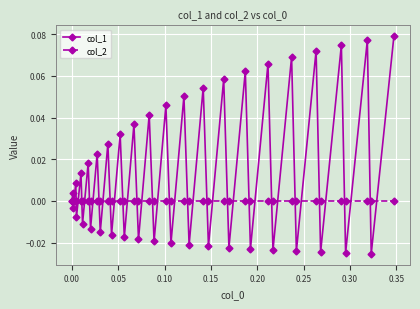

Rank the series by their average value, from highest to lowest.

col_1, col_2